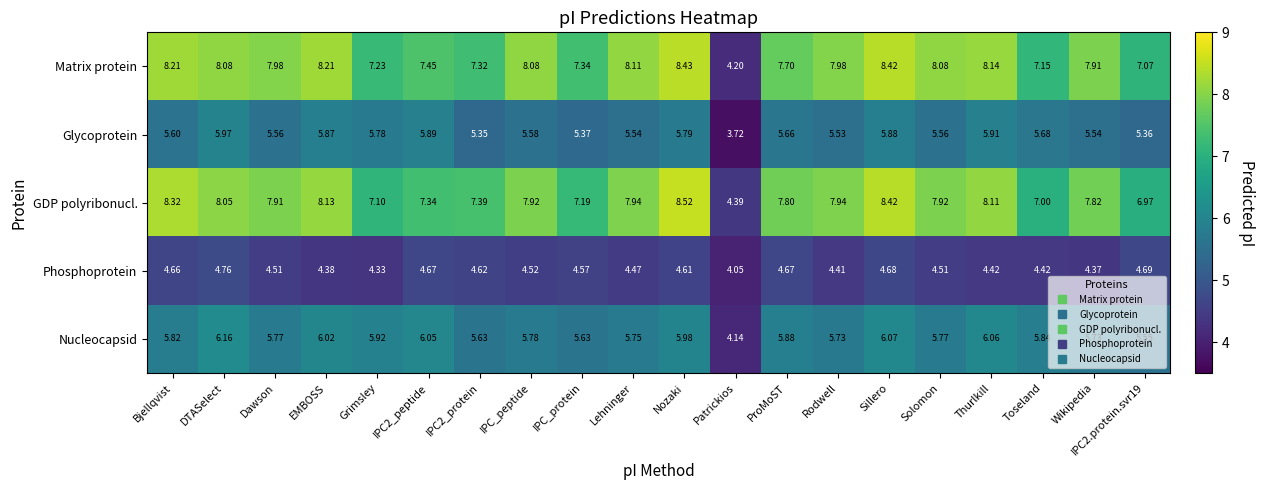

Is the value of GDP polyribonucl. at IPC_protein greater than the value of Nucleocapsid at Nozaki?

Yes